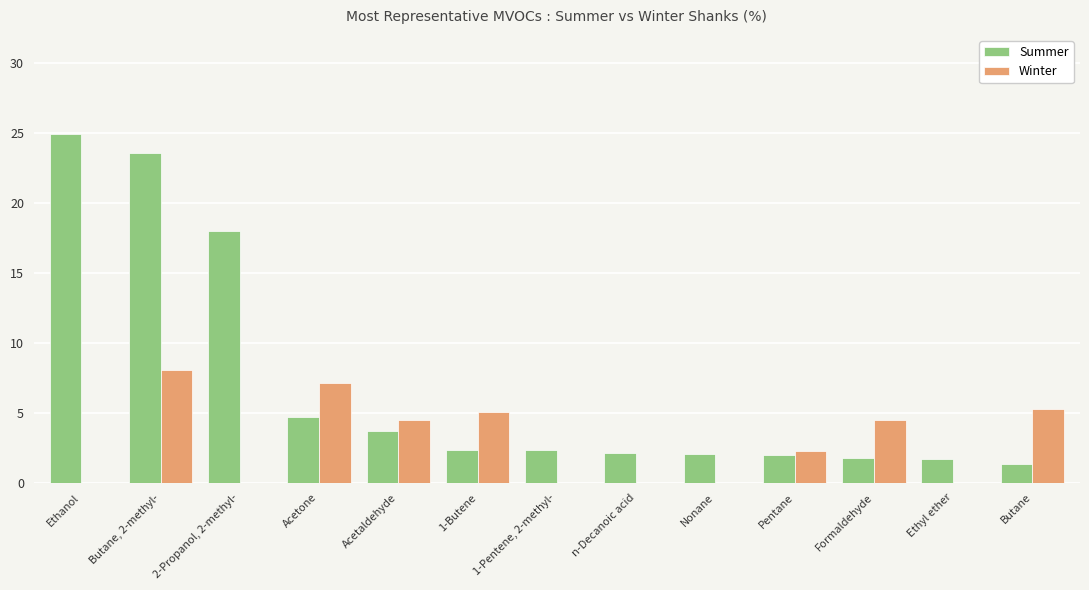

How many data points does each series have?

13